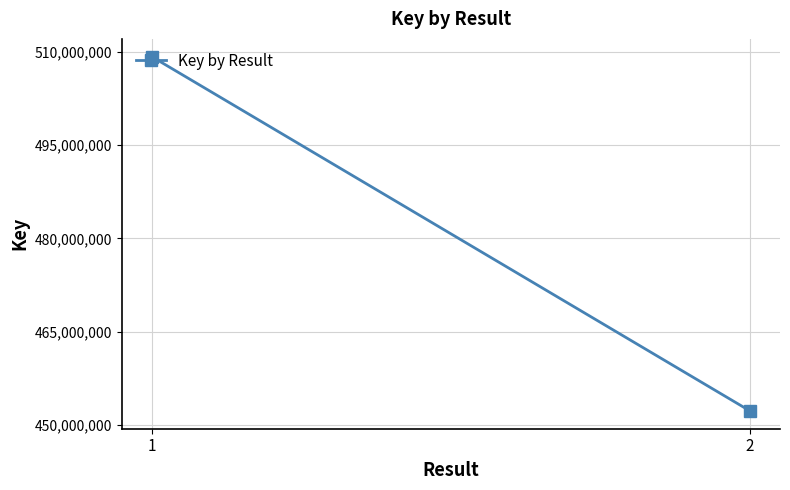

How many series are shown in this chart?

1